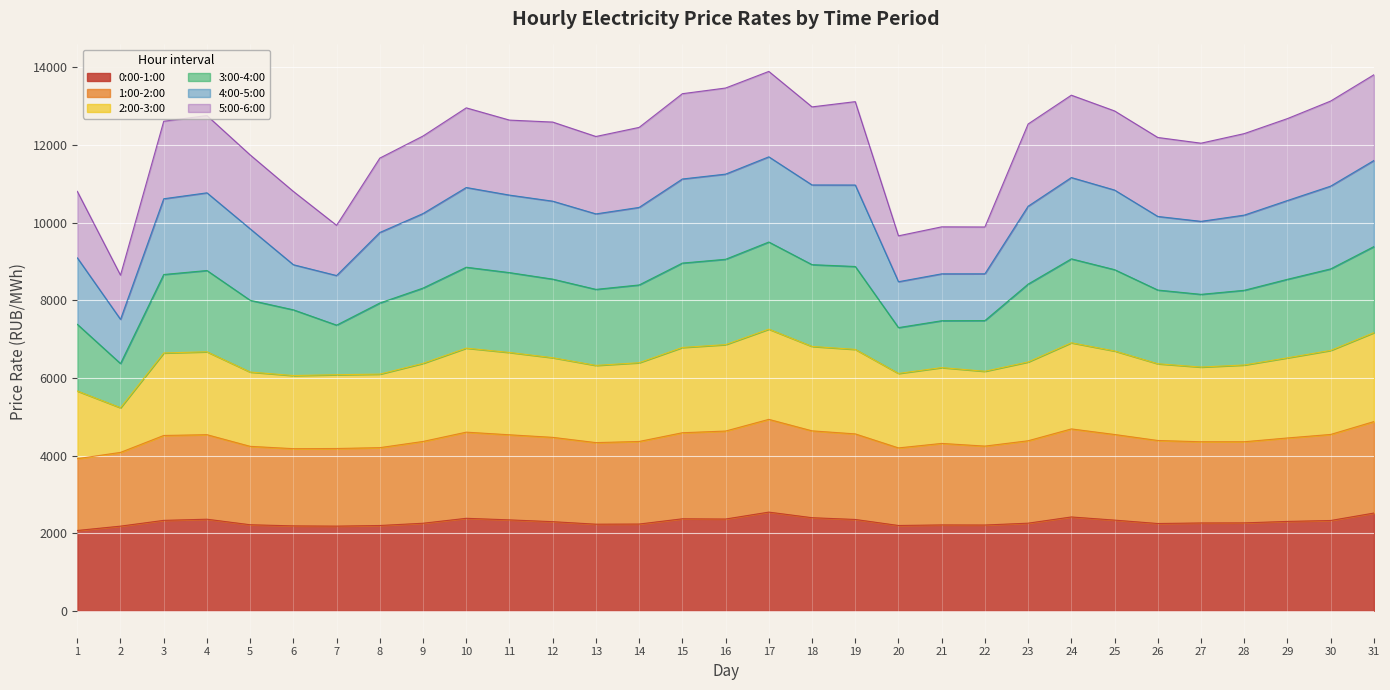

At which label does 1:00-2:00 first exceed 4387?

3